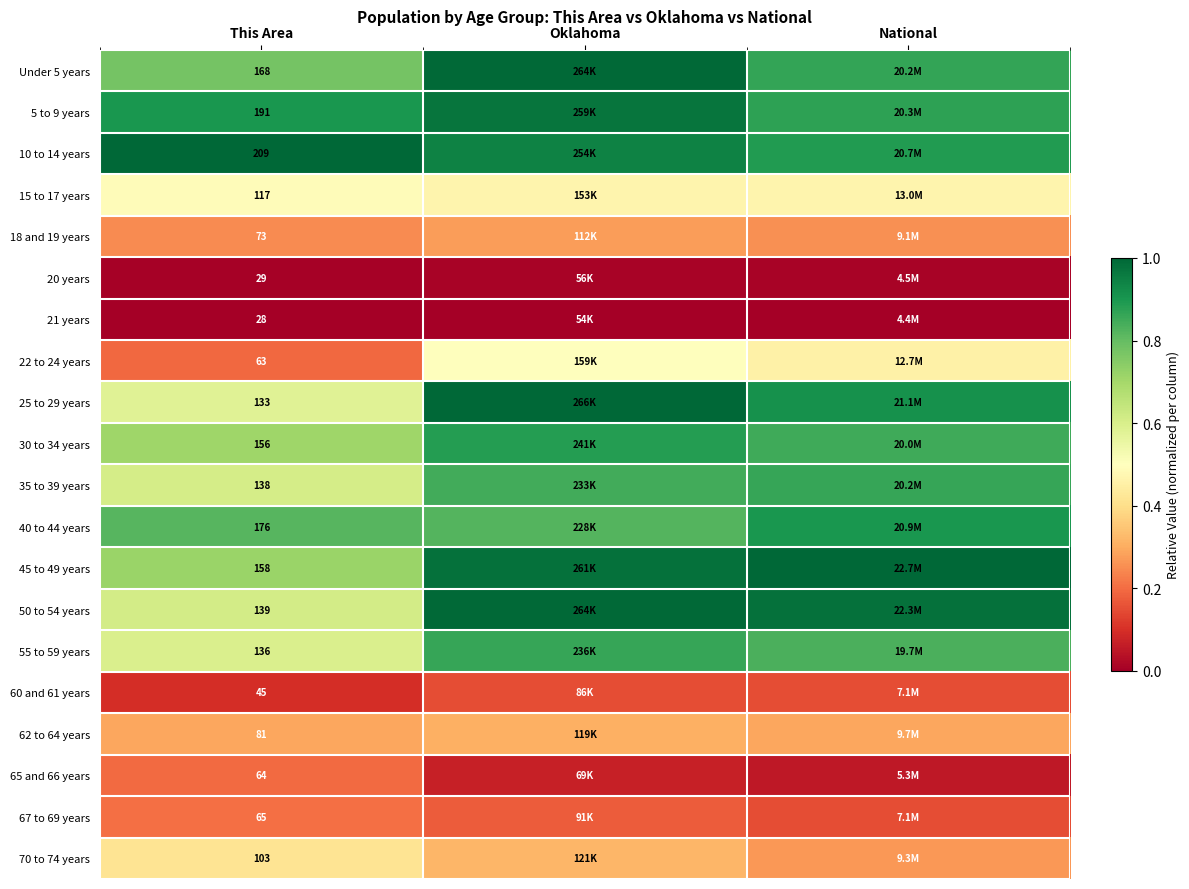

Is it true that 18 and 19 years equals 0.2 at National?

False